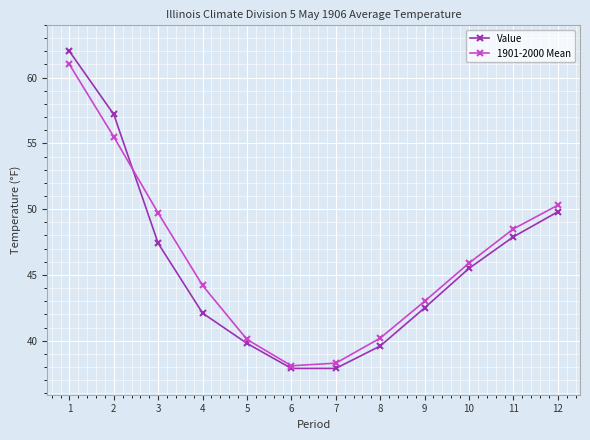

Where do Value and 1901-2000 Mean first cross each other?

2 and 3